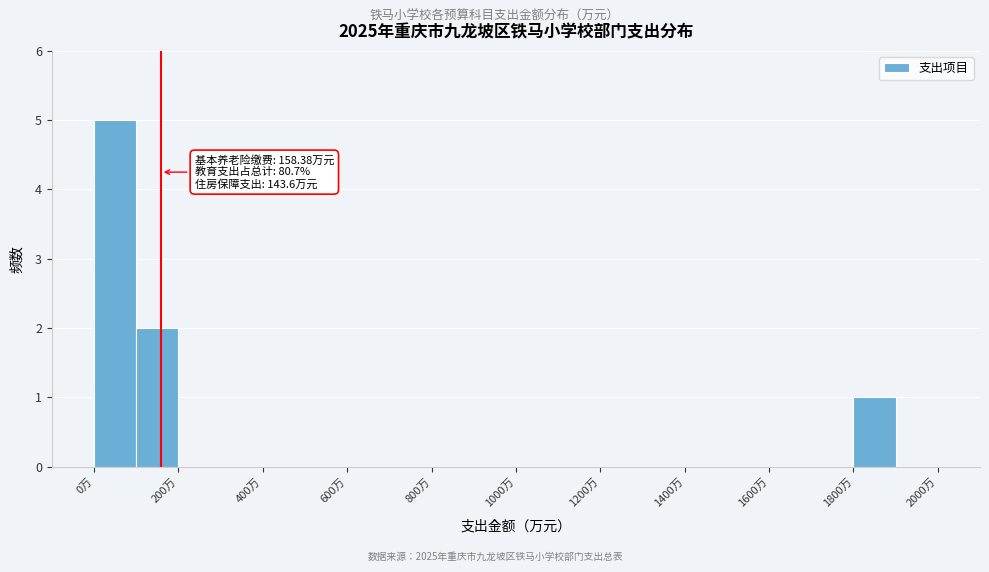

Which range on the x-axis has the tallest bar?

0 to 100